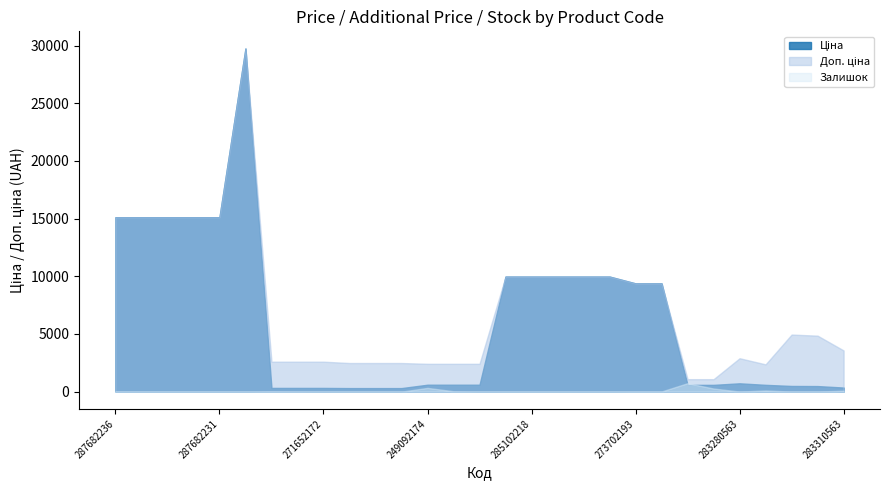

Reading left to right, transcribe all the data shown in this chart.

Ціна: 287682236=15120.0	287682235=15120.0	287682234=15120.0	287682233=15120.0	287682231=15120.0	287702232=29747.2	271652174=324.8	271652173=324.8	271652172=324.8	271642174=310.3	271642173=310.3	271642172=310.3	249092174=603.7	249092173=603.7	249092172=603.7	285102219=9975.0	285102218=9975.0	285101913=9975.0	285101569=9975.0	285102221=9975.0	273702193=9384.0	273702194=9384.0	271702230=589.9	271702229=589.9	283280563=724.5	283220563=591.6	283370563=495.0	283340563=485.4	283310563=357.4
Доп. ціна: 287682236=15120.0	287682235=15120.0	287682234=15120.0	287682233=15120.0	287682231=15120.0	287702232=29747.2	271652174=2598.3	271652173=2598.3	271652172=2598.3	271642174=2482.4	271642173=2482.4	271642172=2482.4	249092174=2414.8	249092173=2414.8	249092172=2414.8	285102219=9975.0	285102218=9975.0	285101913=9975.0	285101569=9975.0	285102221=9975.0	273702193=9384.0	273702194=9384.0	271702230=1081.7	271702229=1081.7	283280563=2897.8	283220563=2366.5	283370563=4950.4	283340563=4853.8	283310563=3573.9
Залишок: 287682236=0.0	287682235=0.0	287682234=0.0	287682233=0.0	287682231=0.0	287702232=0.0	271652174=34.0	271652173=15.0	271652172=4.0	271642174=11.0	271642173=10.0	271642172=4.0	249092174=328.0	249092173=38.0	249092172=0.0	285102219=7.0	285102218=11.0	285101913=9.0	285101569=3.0	285102221=1.0	273702193=18.0	273702194=18.0	271702230=736.0	271702229=273.0	283280563=11.0	283220563=106.0	283370563=9.0	283340563=14.0	283310563=85.0